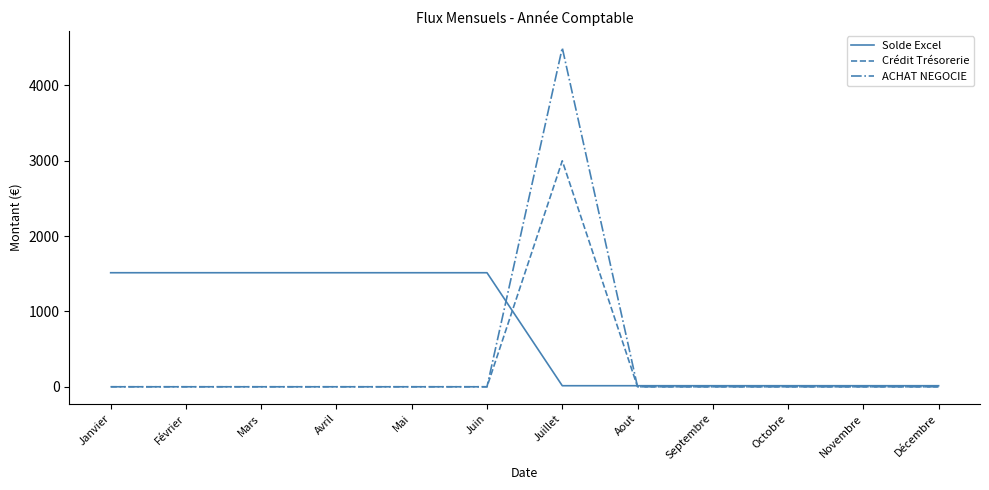

The Crédit Trésorerie series shows 0 at Octobre. True or false?

True